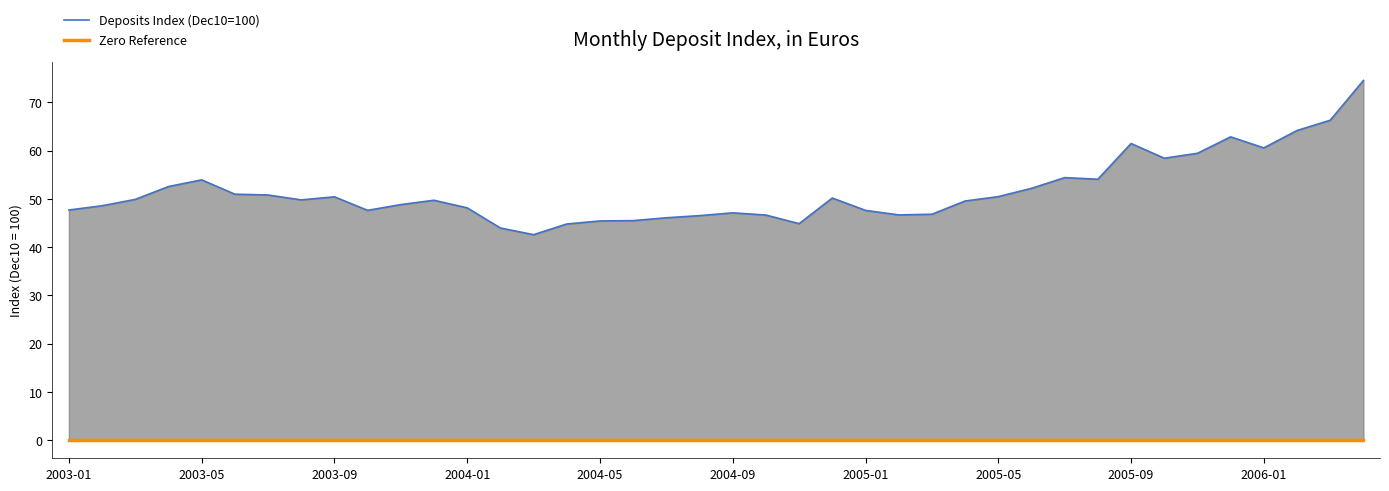

What is the sum of the Deposits Index (Dec10=100) values at 25 and 24?

94.3